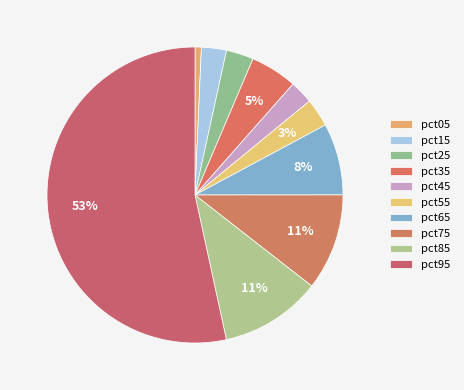

How many slices are in this pie chart?

10